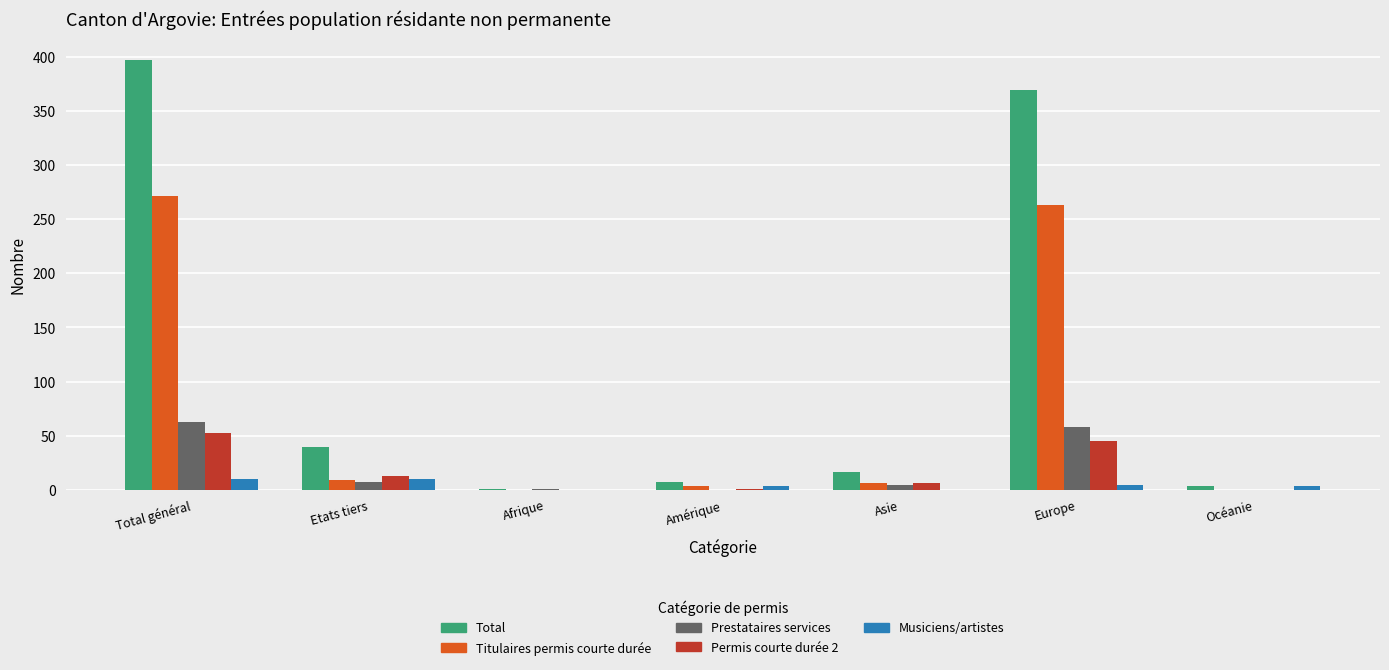

Is the value of Prestataires services at Océanie greater than the value of Musiciens/artistes at Europe?

No